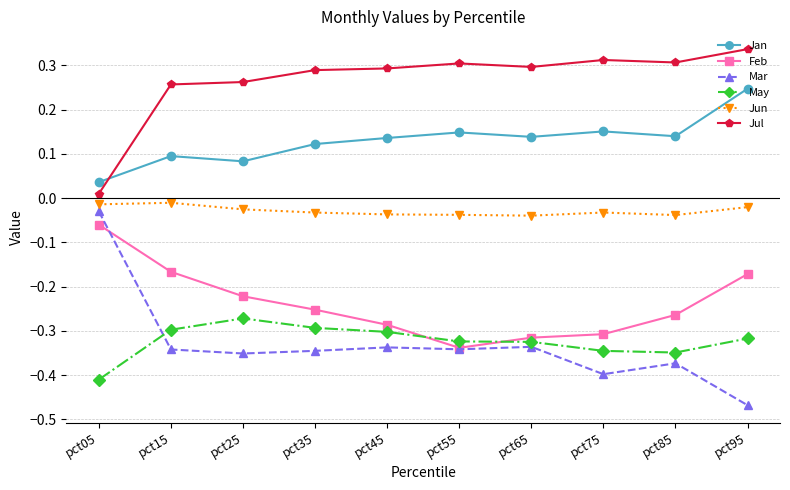

Is the value of Feb at pct55 greater than the value of Jun at pct55?

No